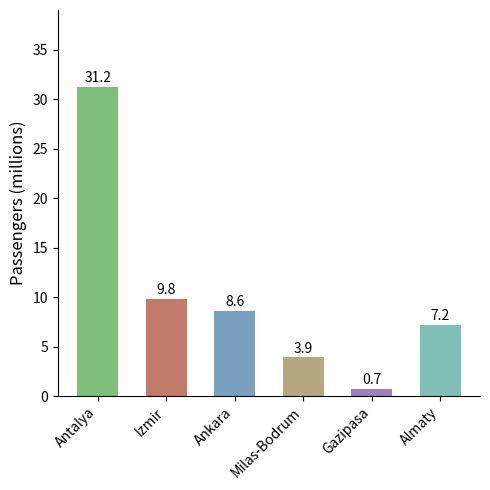

How many values exceed 8?

3